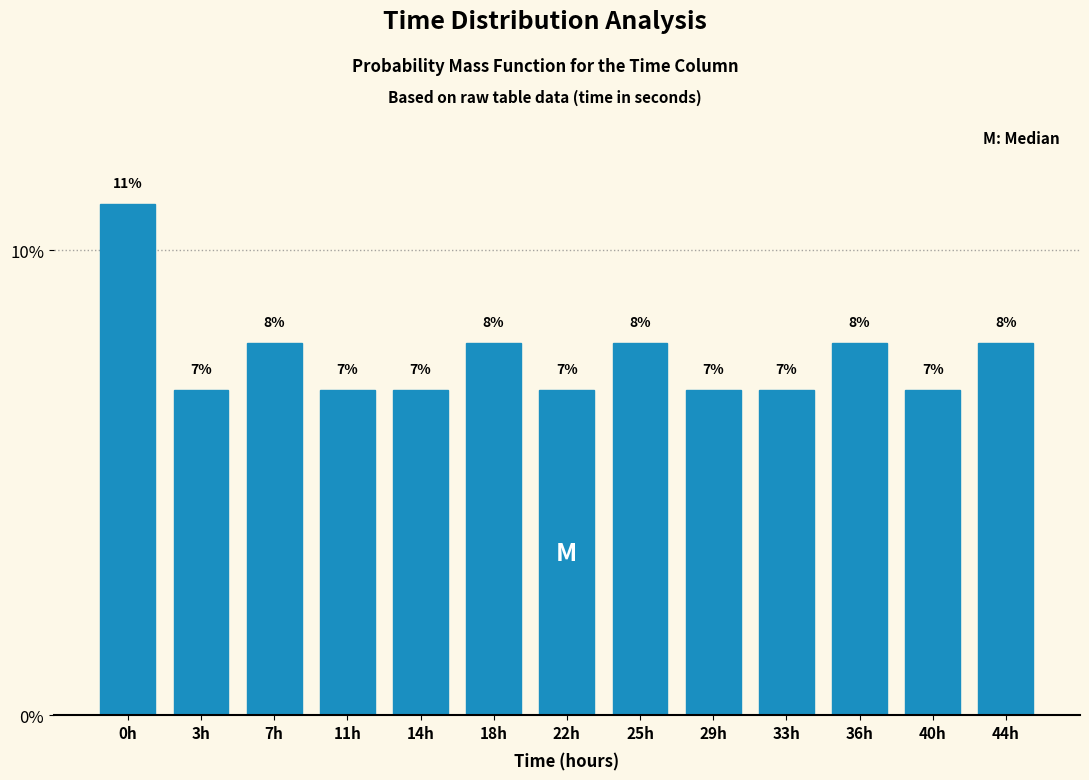

Reading left to right, extract all data points from this chart.

11.0	7.0	8.0	7.0	7.0	8.0	7.0	8.0	7.0	7.0	8.0	7.0	8.0